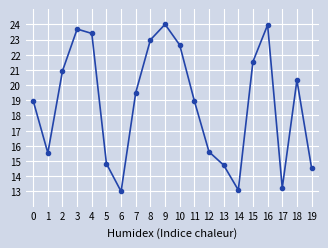

Does the chart have visible grid lines?

Yes